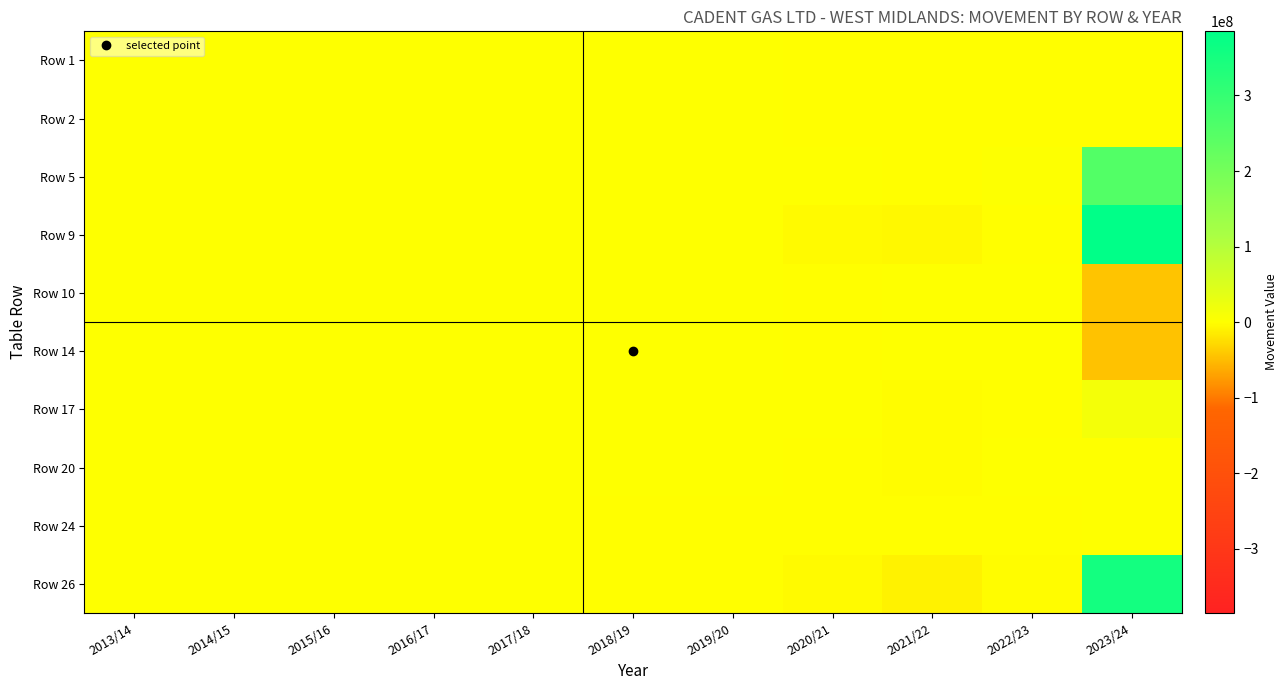

At how many categories does at least one series exceed 265170541?

1